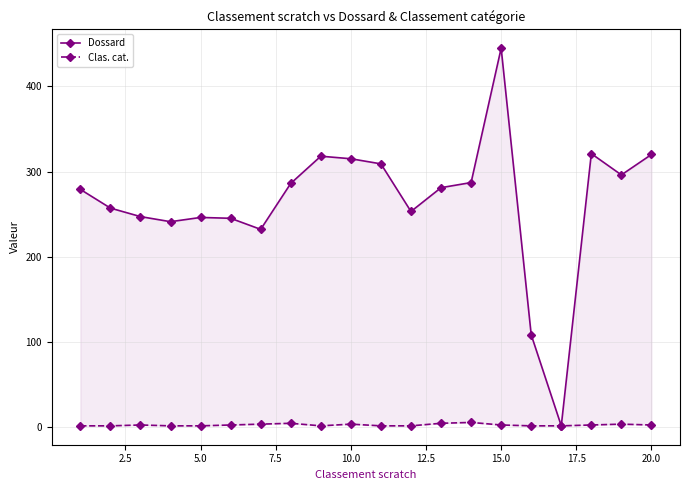

Which series has the largest range (max minus min)?

Dossard